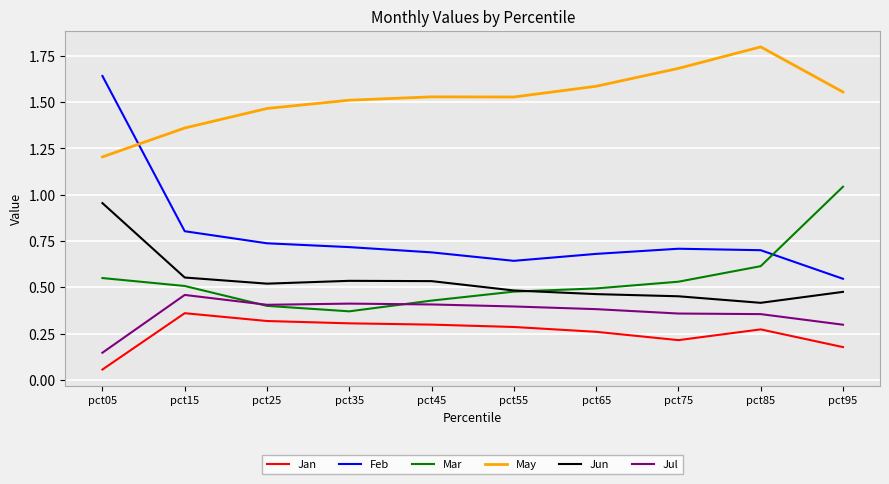

How many lines are shown in the chart?

6